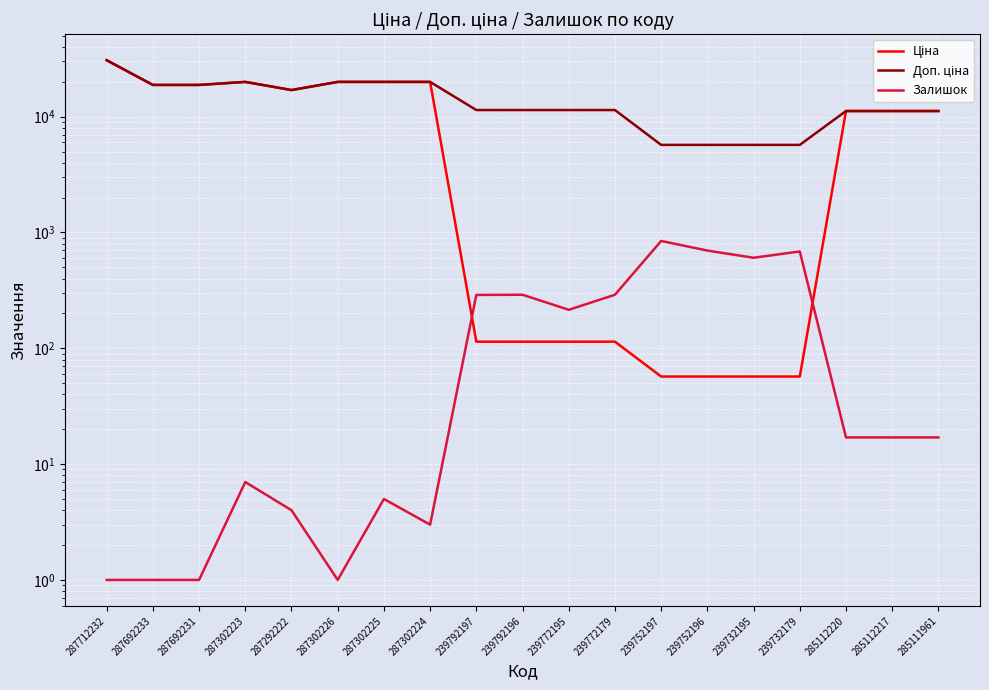

At which label does Ціна reach its minimum?

239752197